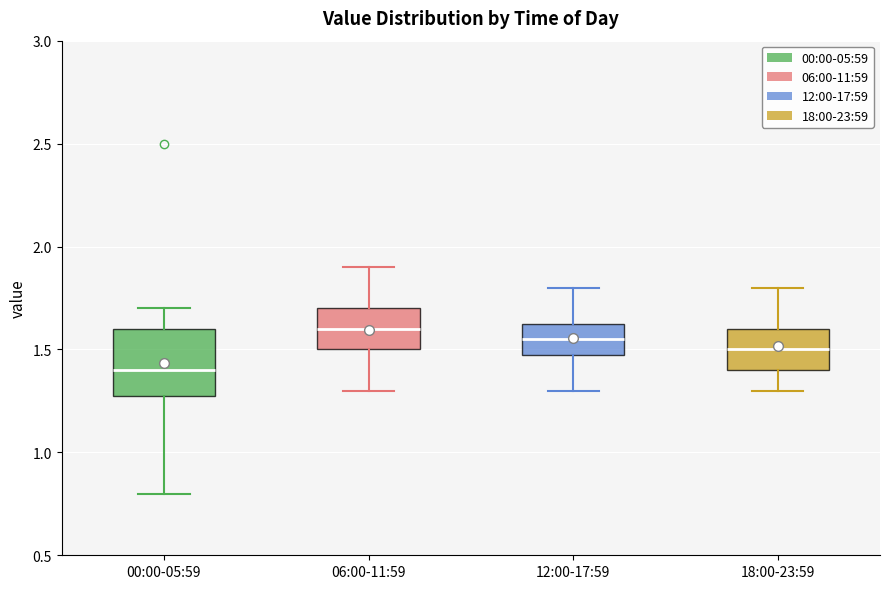

Where does the median line of the box for 00:00-05:59 sit on the y-axis? The values are not printed on the chart, so give them approximately, as read against the axis.

1.40